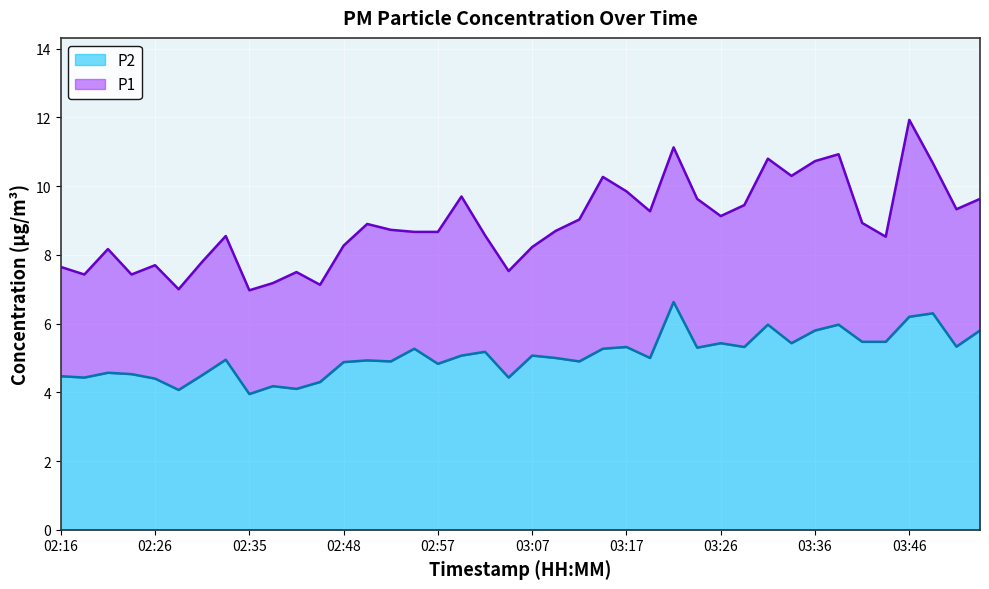

What is the minimum value shown in the chart?

4.0